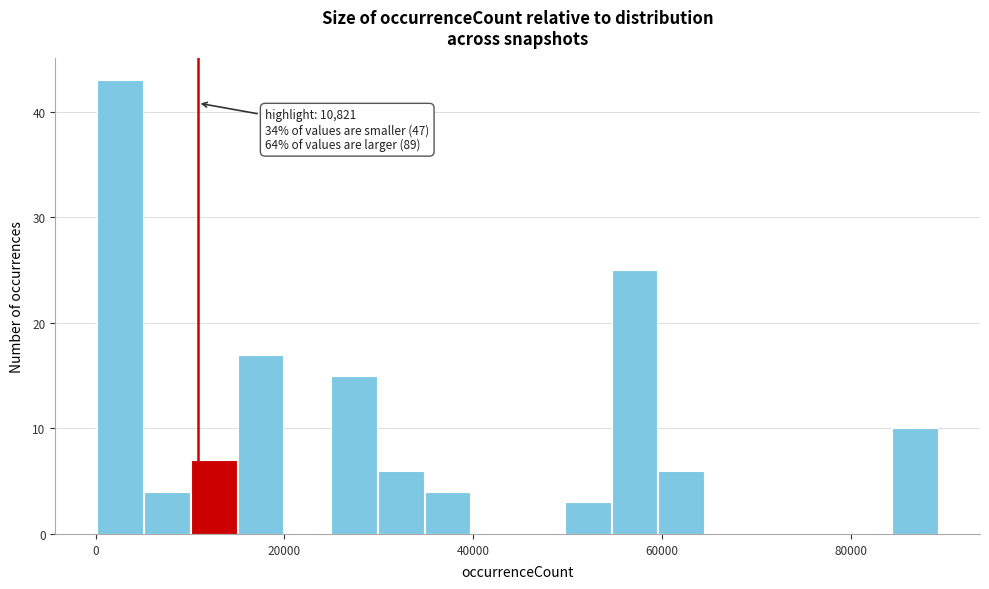

Read against the x-axis, roughly where is the centre of the tallest bar?

2000